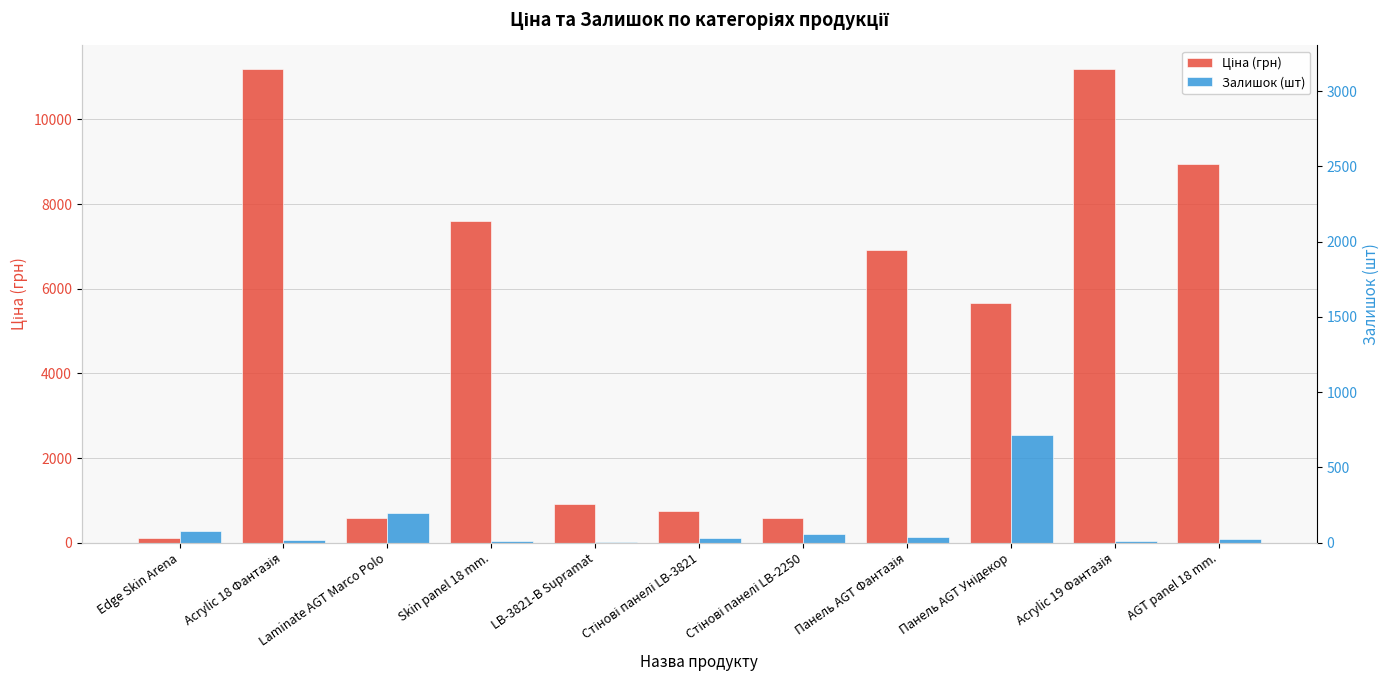

Does the chart contain stacked bars?

No